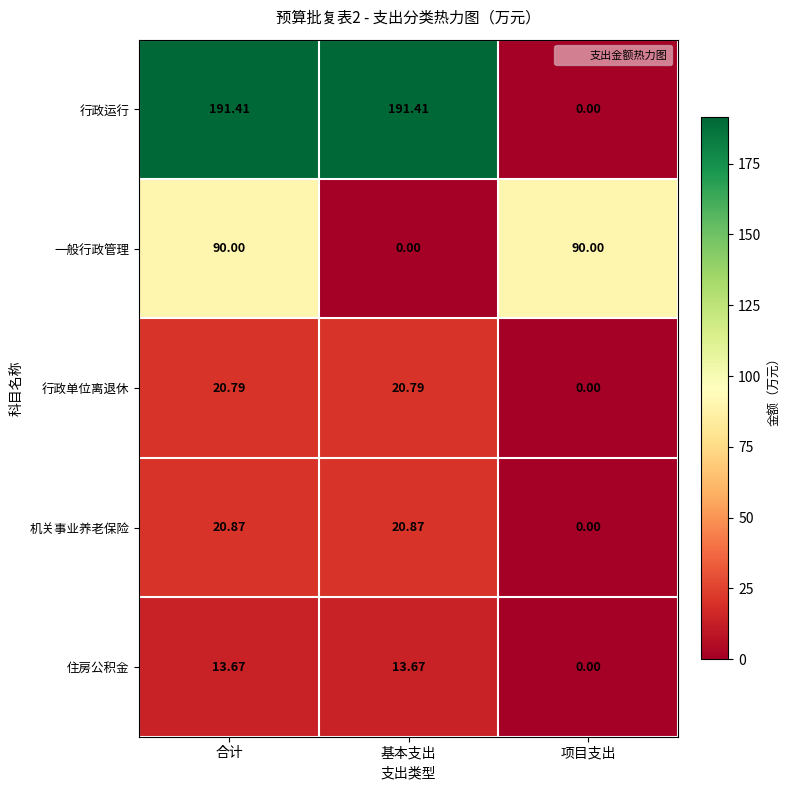

Which series has the largest total across all categories?

行政运行